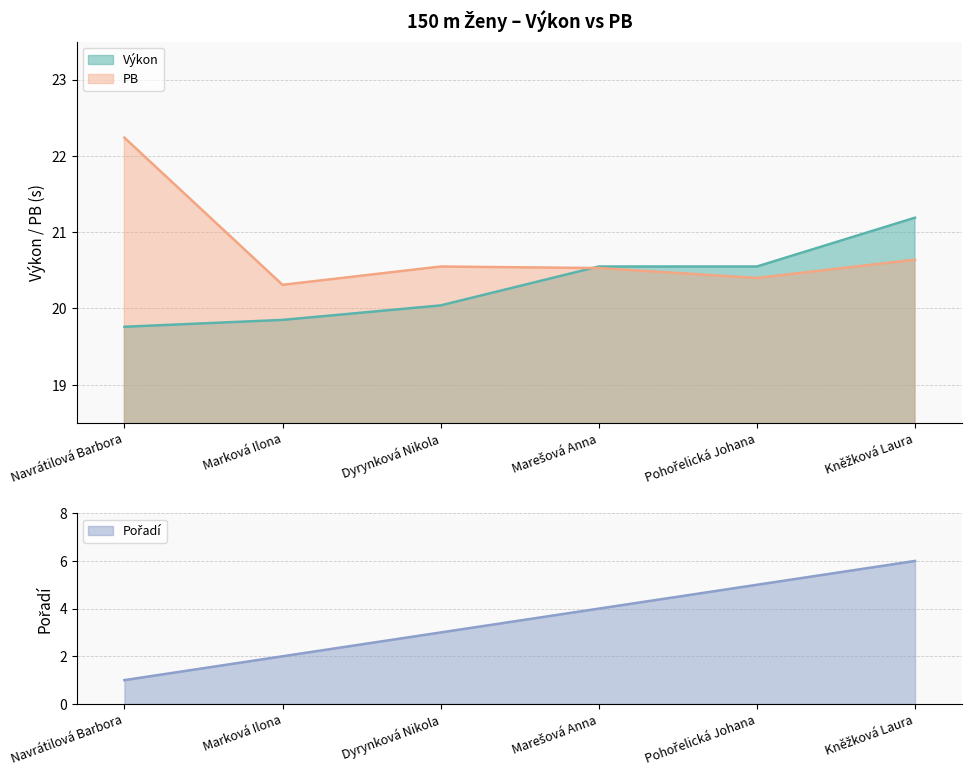

What is the sum of all PB values?

124.7